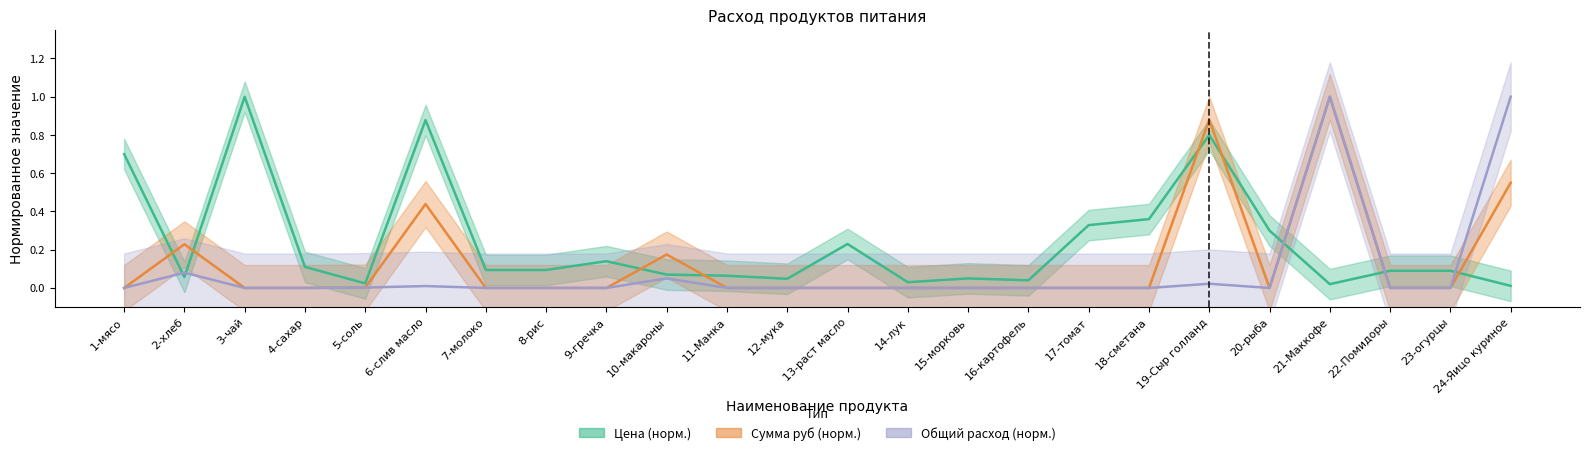

List the series in order of their overall mean, highest first.

цена, сумма, общий_расход